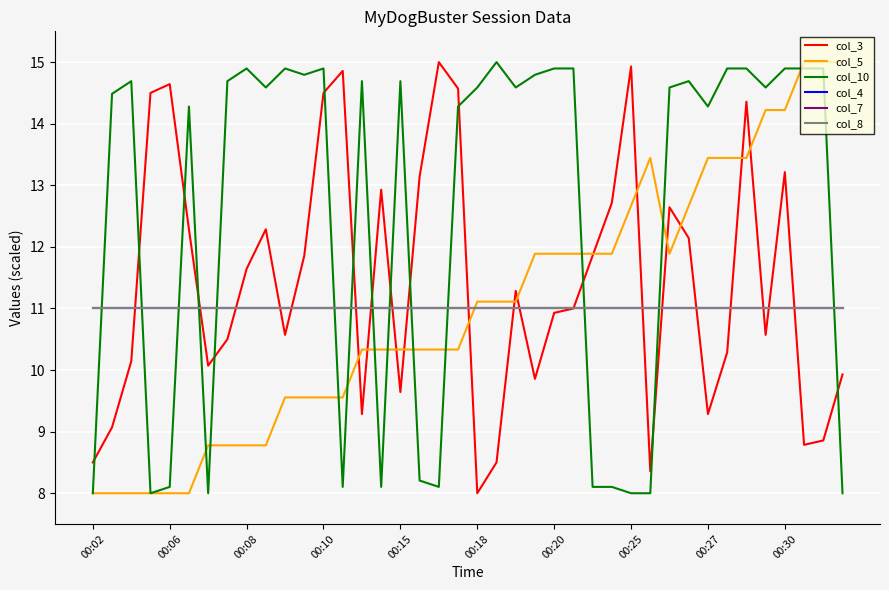

Does the chart have visible grid lines?

Yes